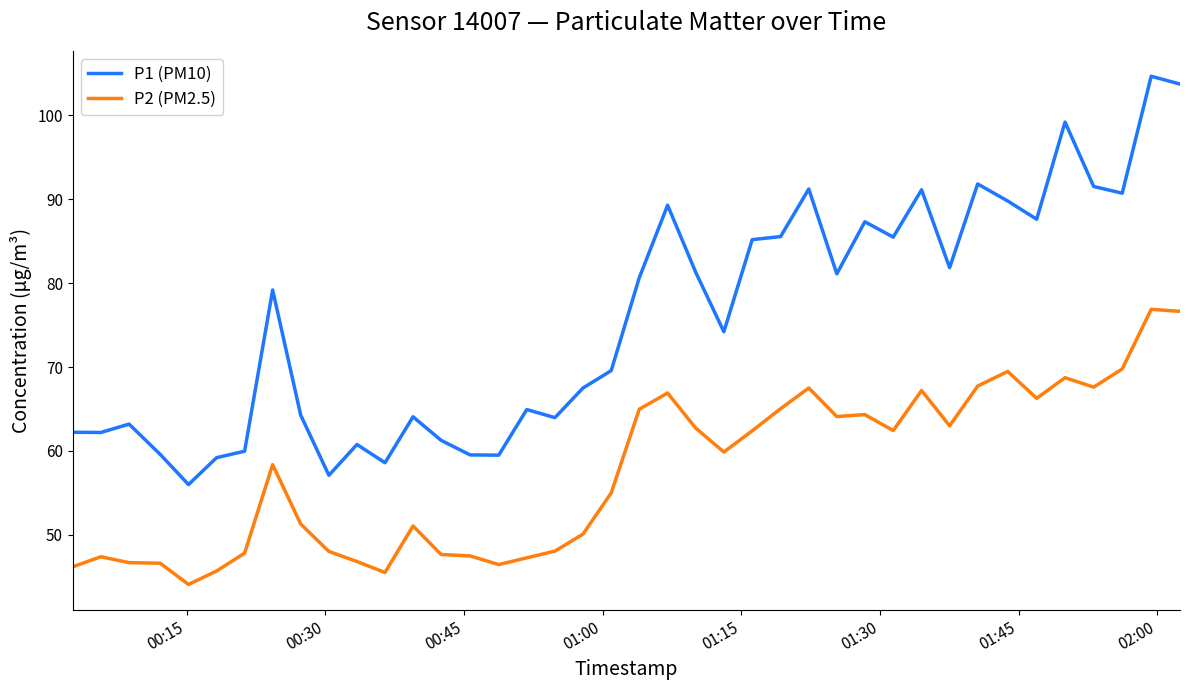

True or false: P1 (PM10) and P2 (PM2.5) cross at least once.

False